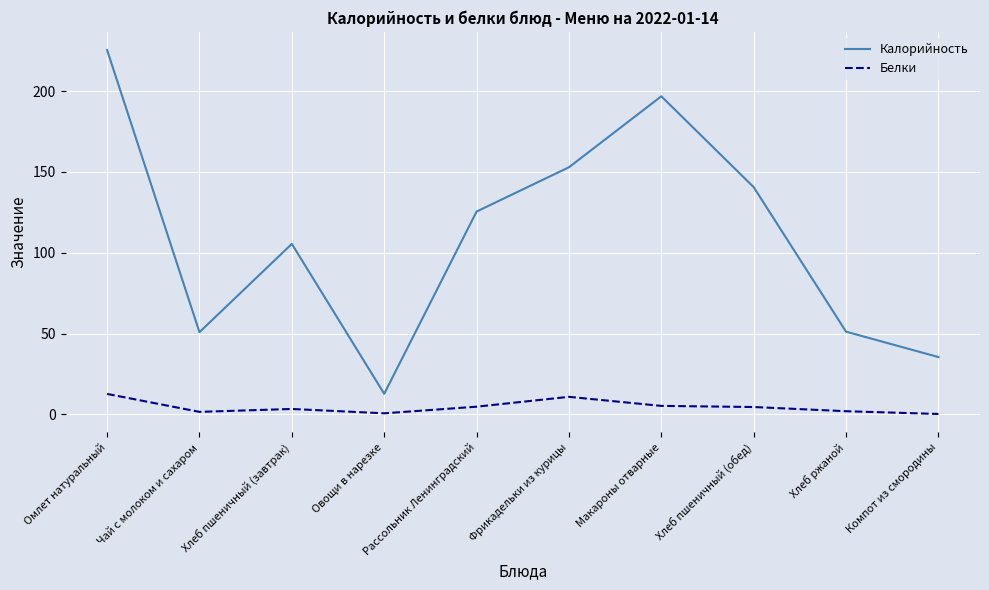

How many categories are shown in the chart?

10